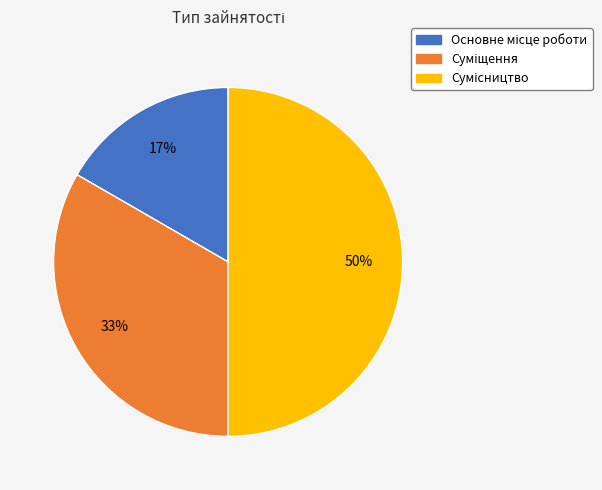

To the nearest percent, what is the difference between the largest and smallest slice percentages?

33%